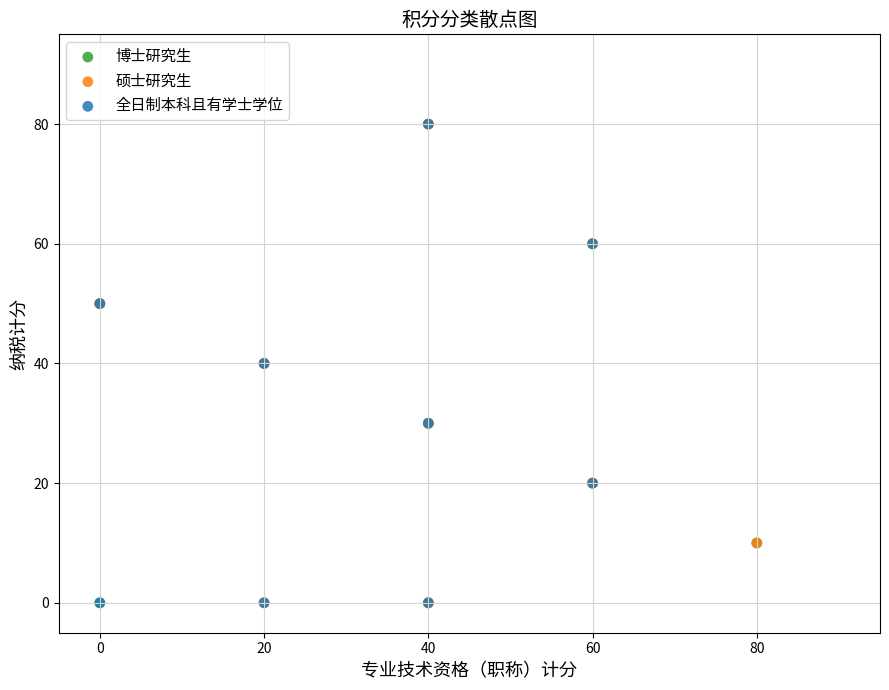

What are all the series names shown in the legend?

博士研究生, 硕士研究生, 全日制本科且有学士学位